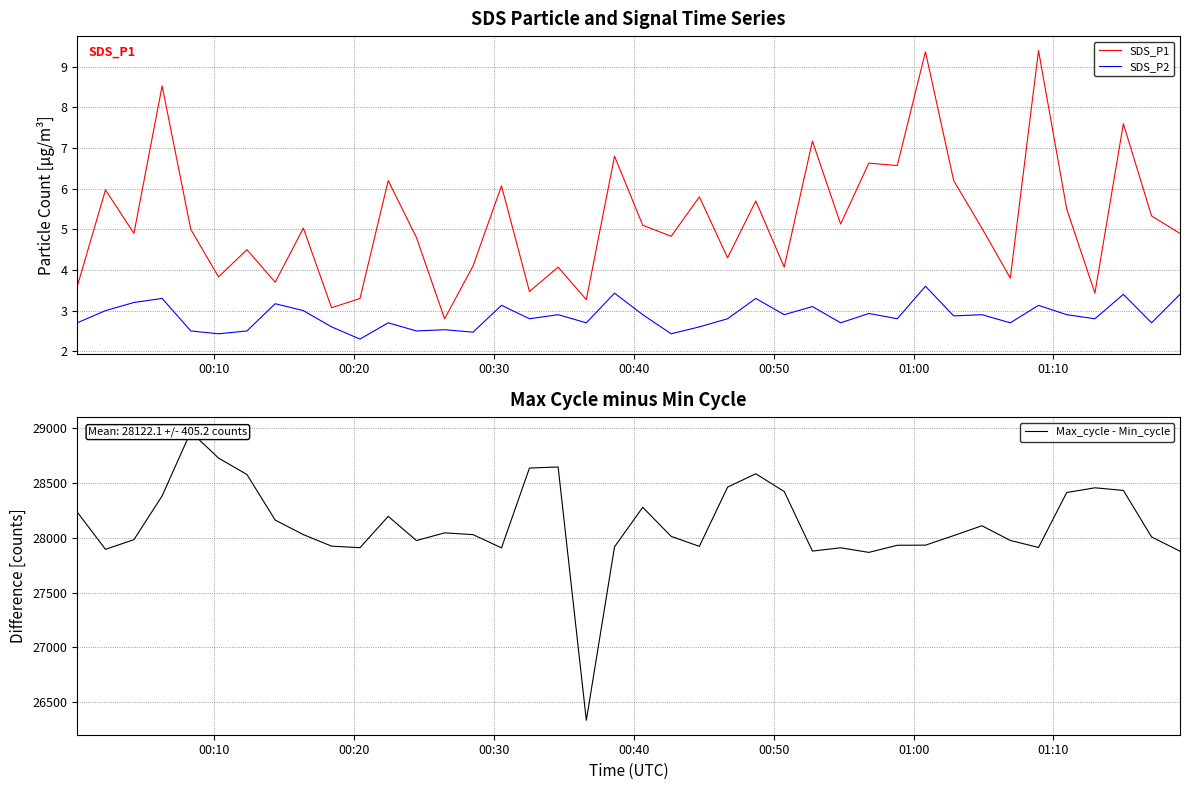

Rank the series by their maximum value, from highest to lowest.

Max_cycle - Min_cycle, SDS_P1, SDS_P2